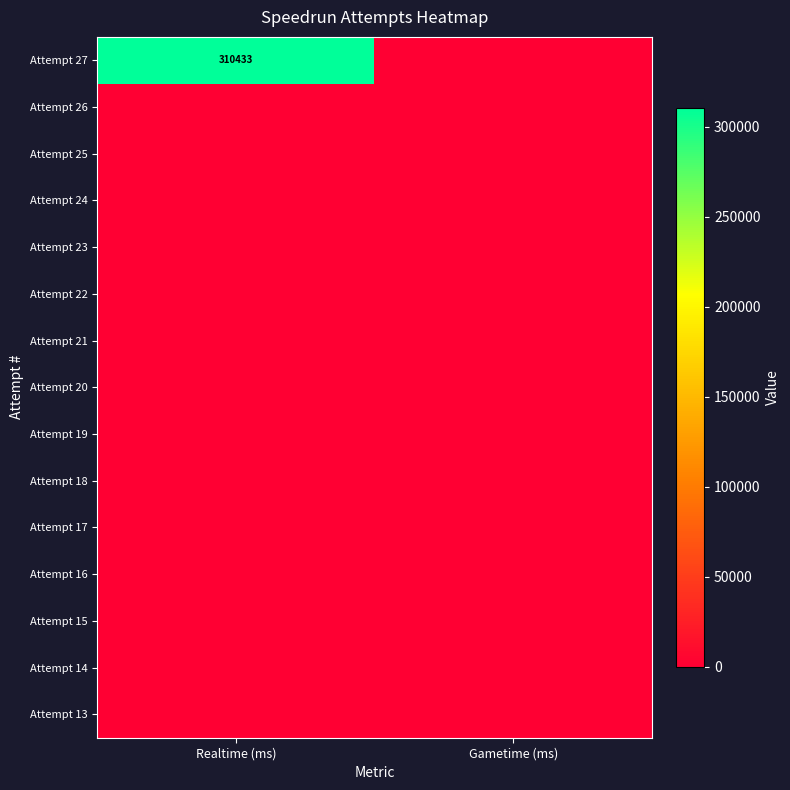

List the series in order of their peak value, lowest first.

Attempt 26, Attempt 25, Attempt 24, Attempt 23, Attempt 22, Attempt 21, Attempt 20, Attempt 19, Attempt 18, Attempt 17, Attempt 16, Attempt 15, Attempt 14, Attempt 13, Attempt 27